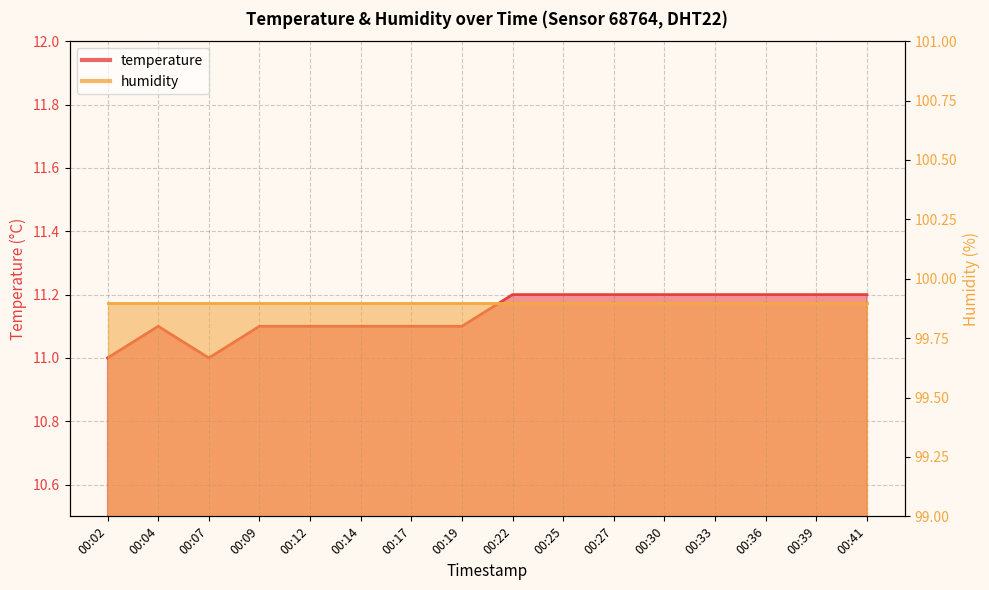

What is the value of the 4th point from the left?

11.1